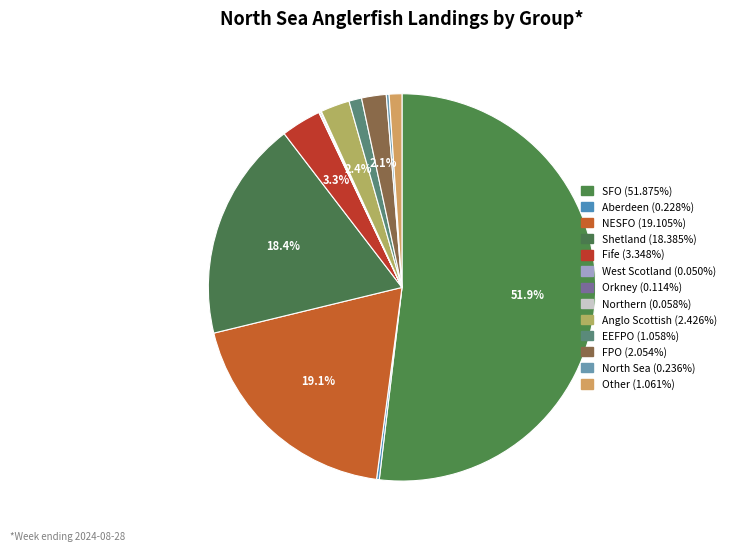

Rank the categories by value from lowest to highest.

West Scotland, Northern, Orkney, Aberdeen, North Sea, EEFPO, Other, FPO, Anglo Scottish, Fife, Shetland, NESFO, SFO